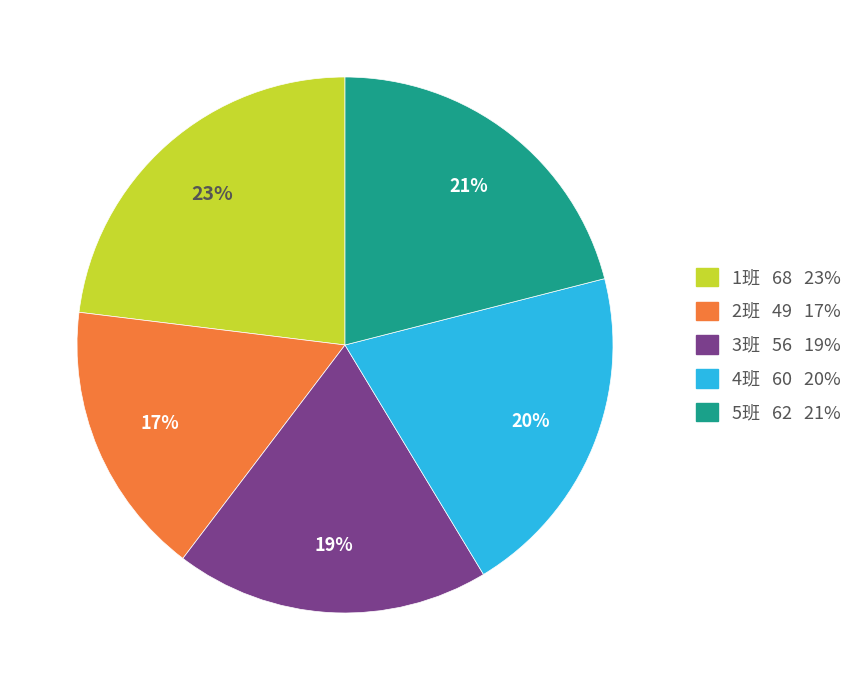

True or false: 2班 accounts for 17% of the total.

True